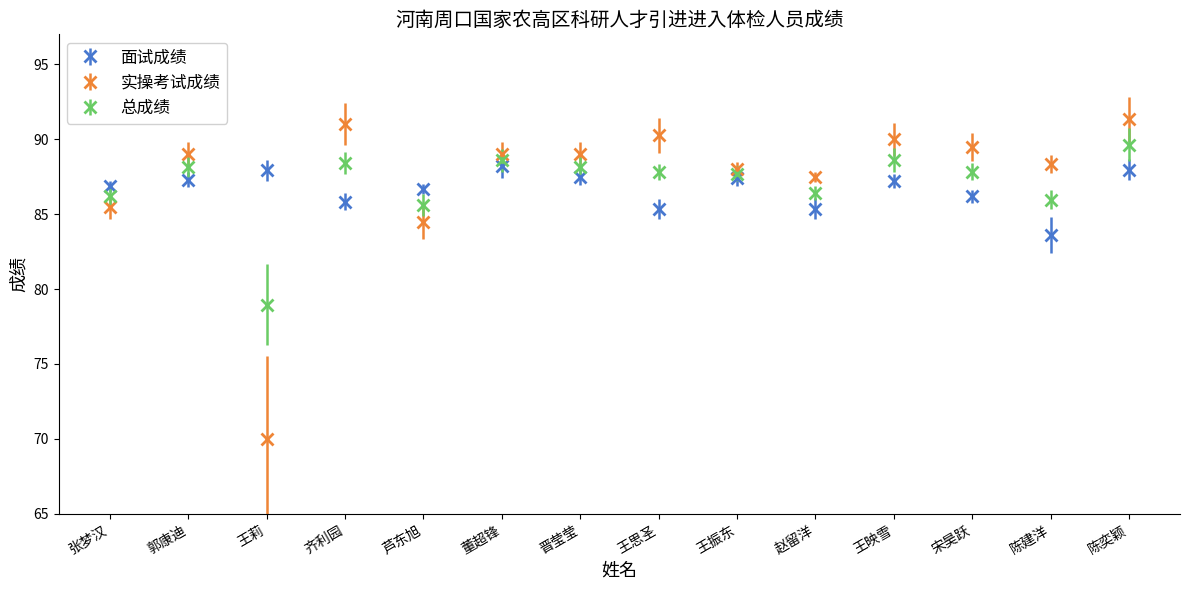

Between 芦东旭 and 晋莹莹, which series saw the biggest shift?

实操考试成绩